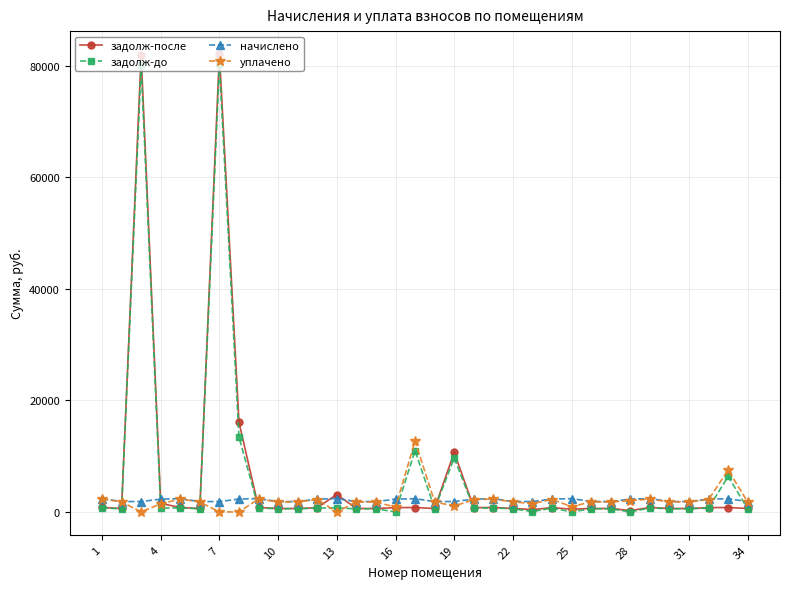

Is this an area chart (filled region under the line)?

No